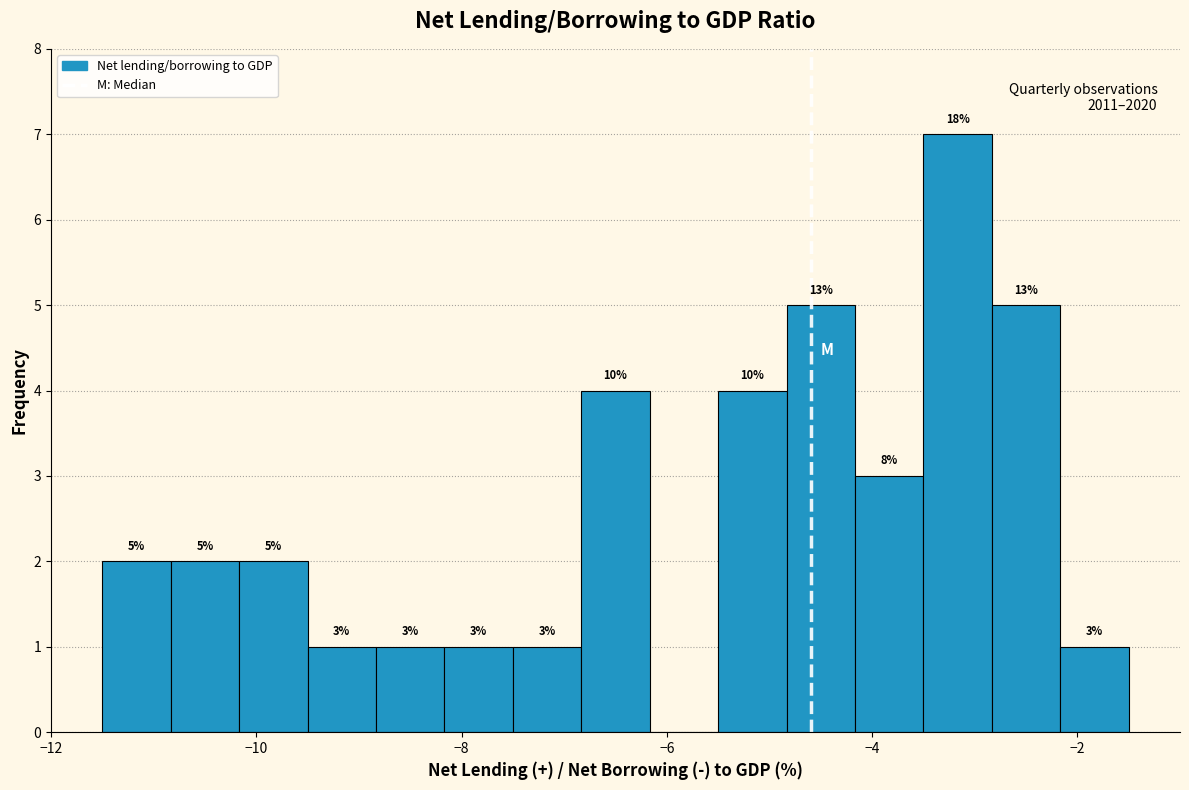

Around what value on the x-axis is the tallest bar? Give the approximate position of its centre, as read against the axis.

-3.2